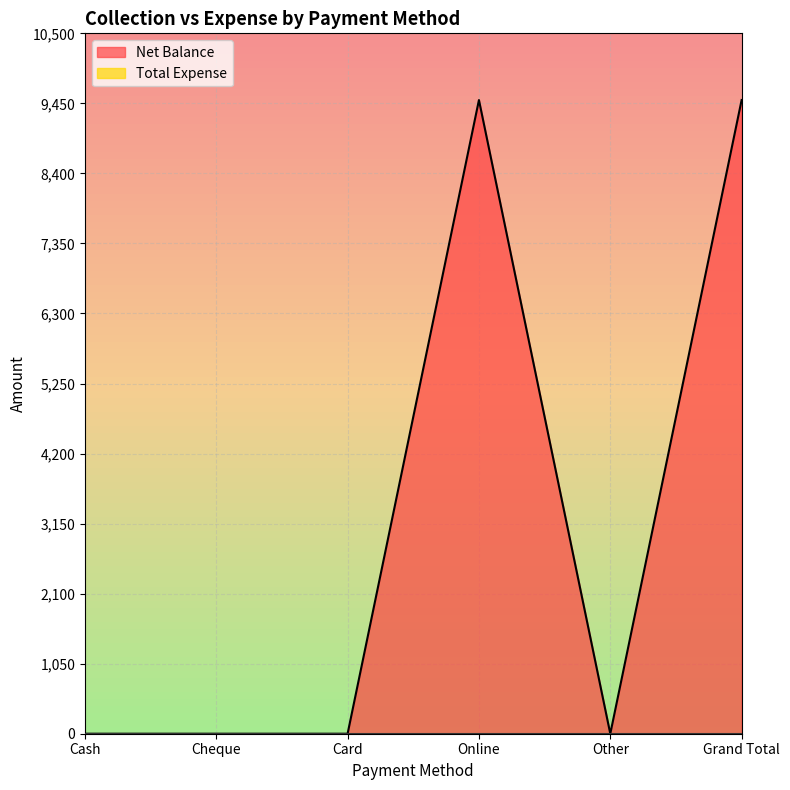

What is the approximate value at Grand Total?

9500